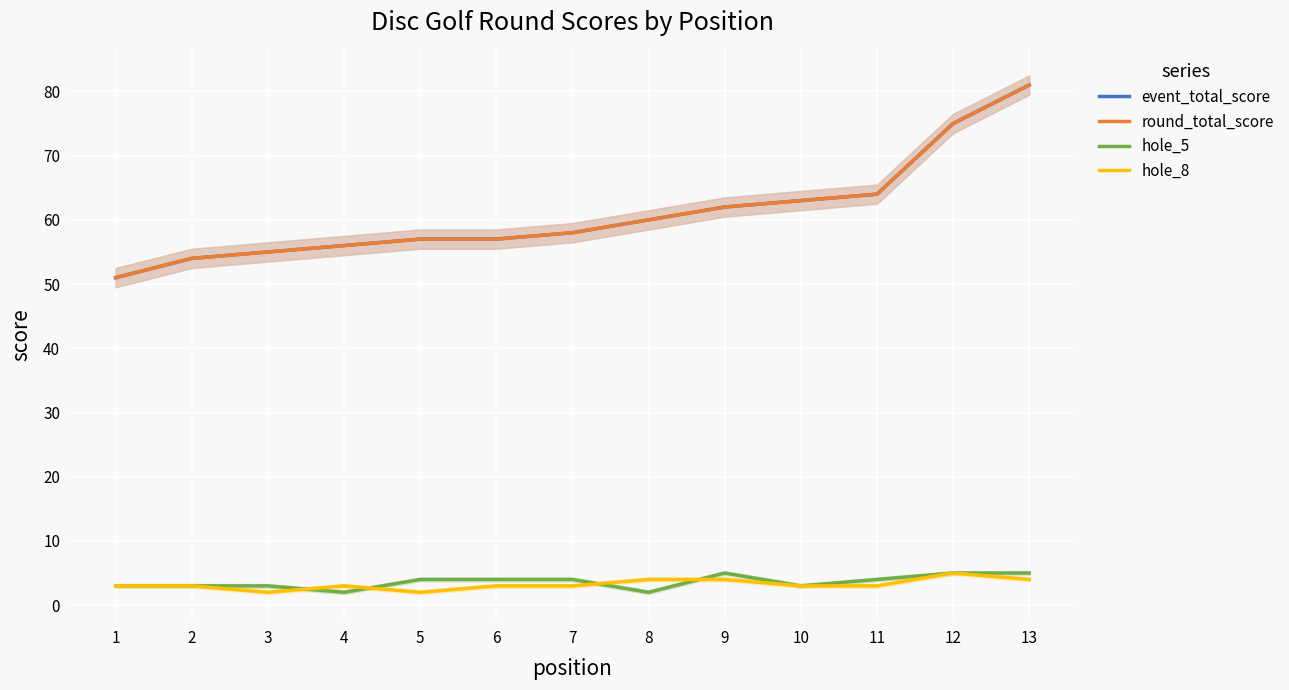

What is the maximum value for hole_5?

5